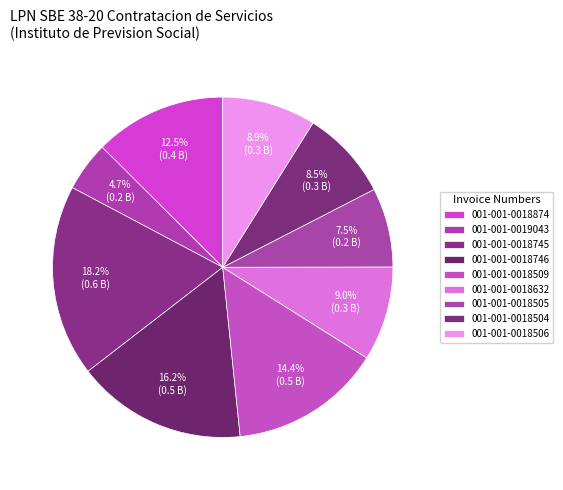

Count the number of slices in the pie.

9